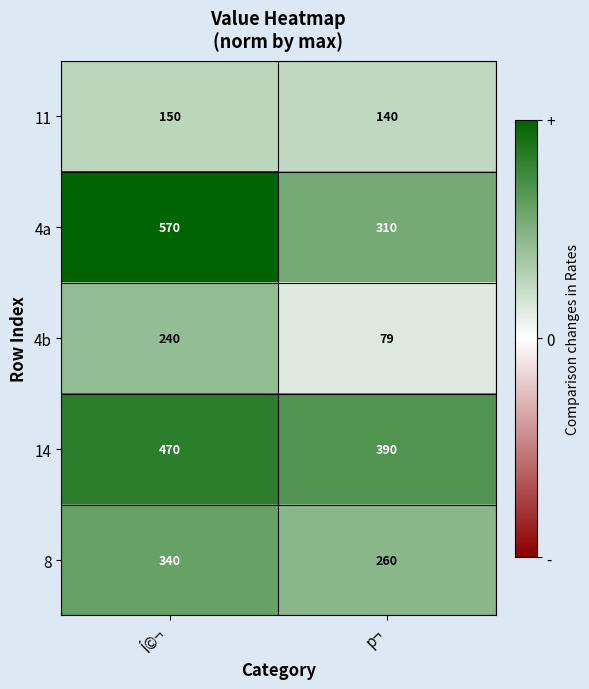

What value does the 8 series have at p¬, to the nearest 10?

260